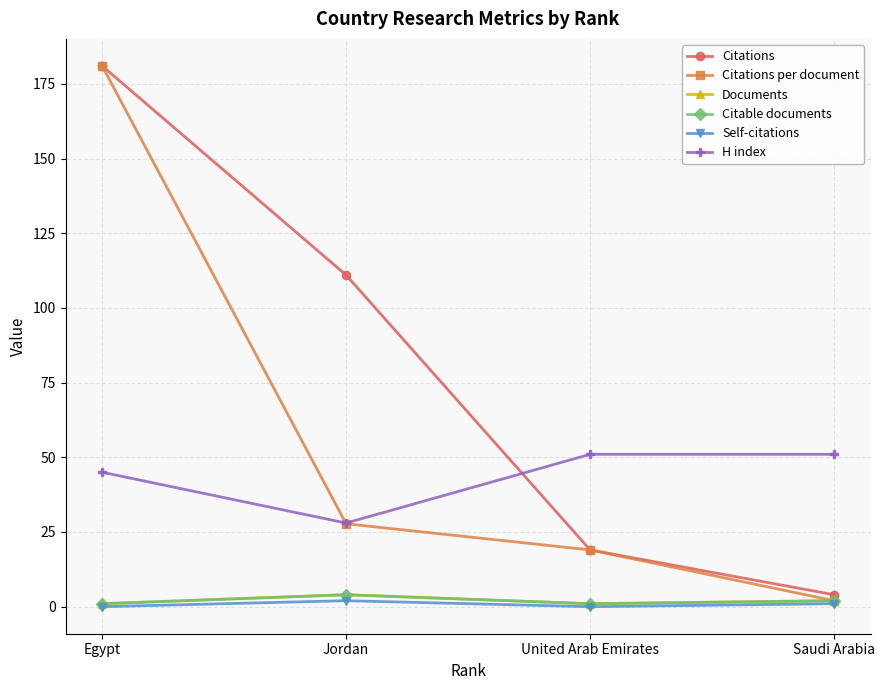

What is the value of the Documents point at the 4th from the left?

2.0